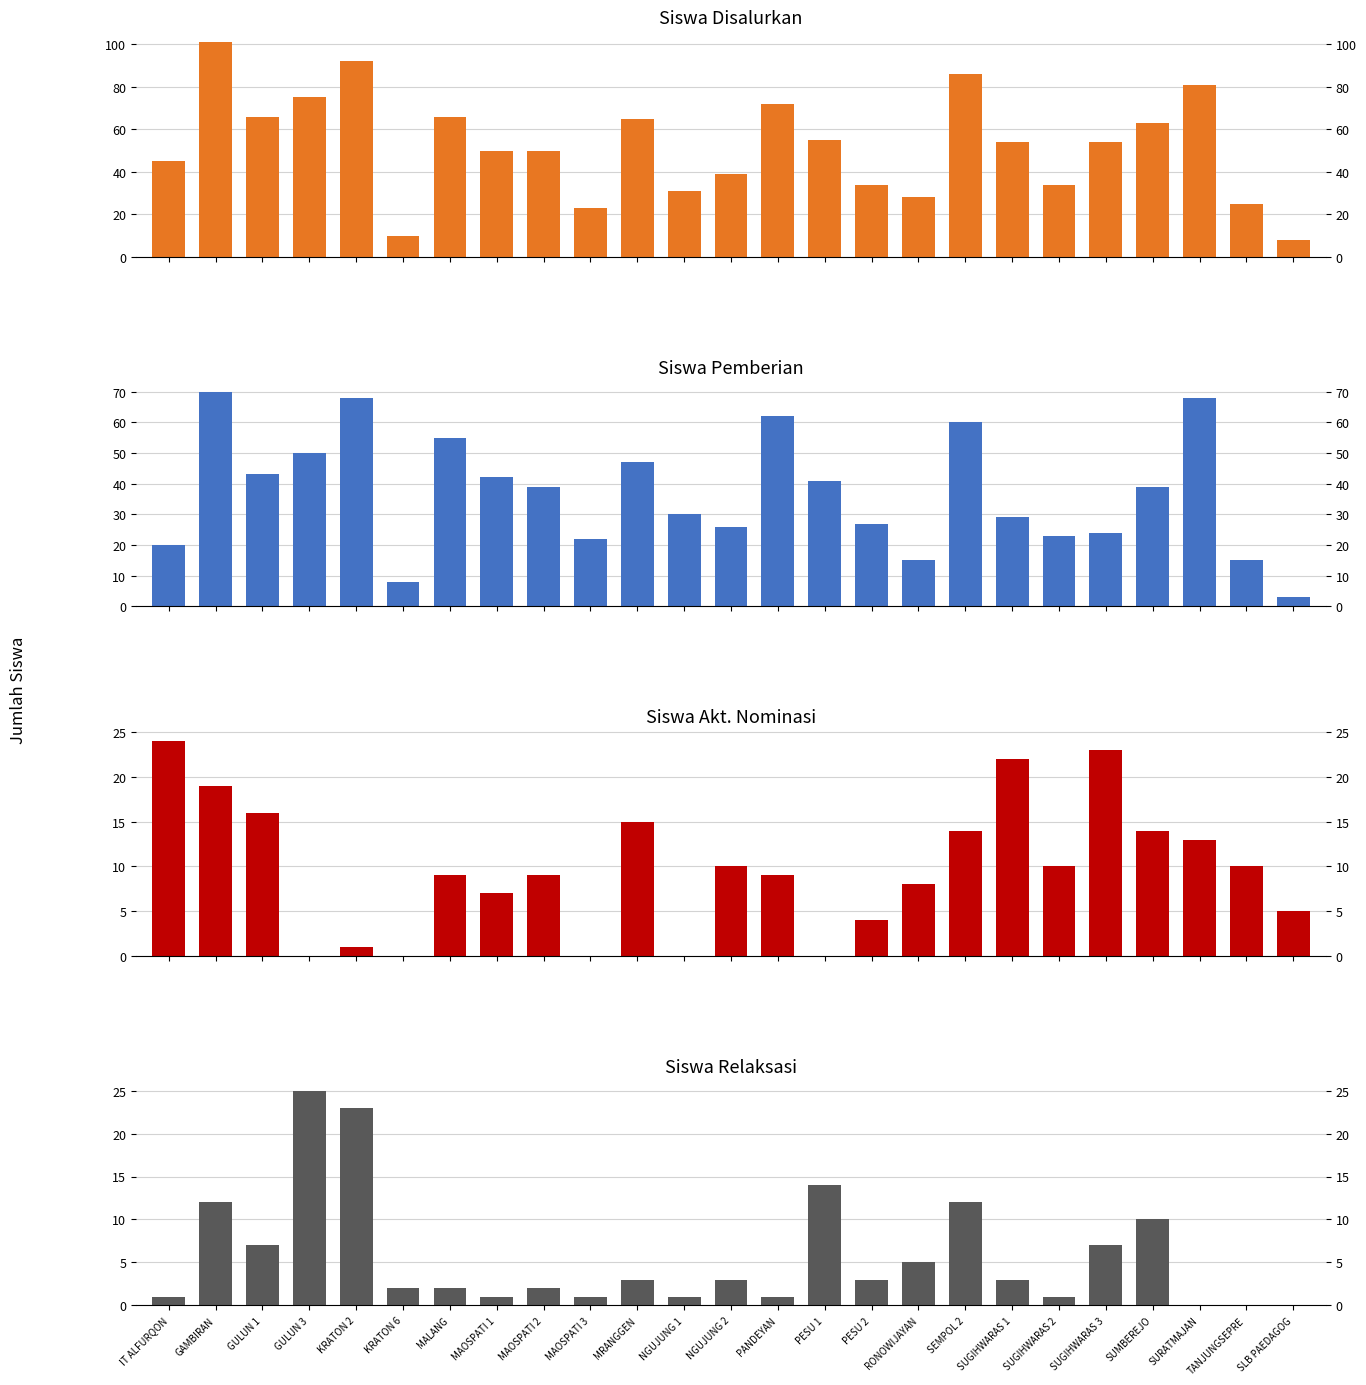

At which category is the sum across all series the highest?

GAMBIRAN